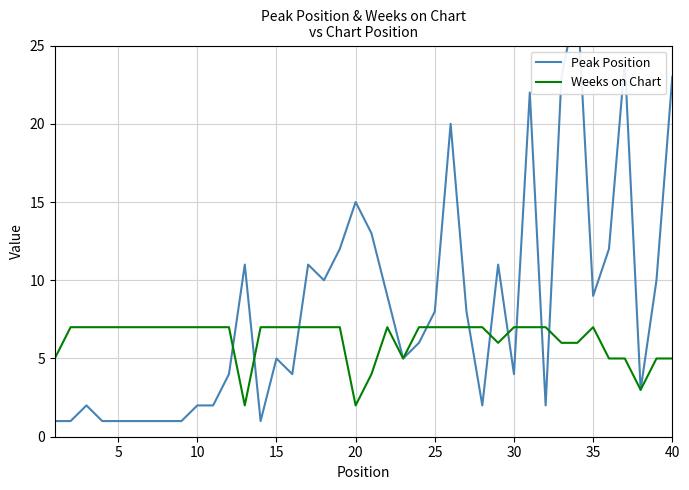

At how many categories does at least one series exceed 2?

40